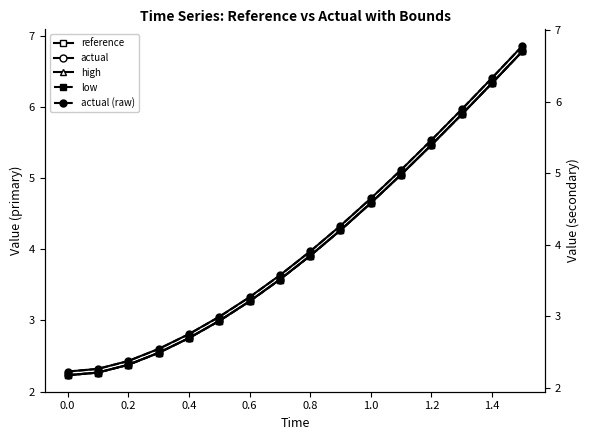

What is the difference between the second highest and second lowest values in the low series?

4.0